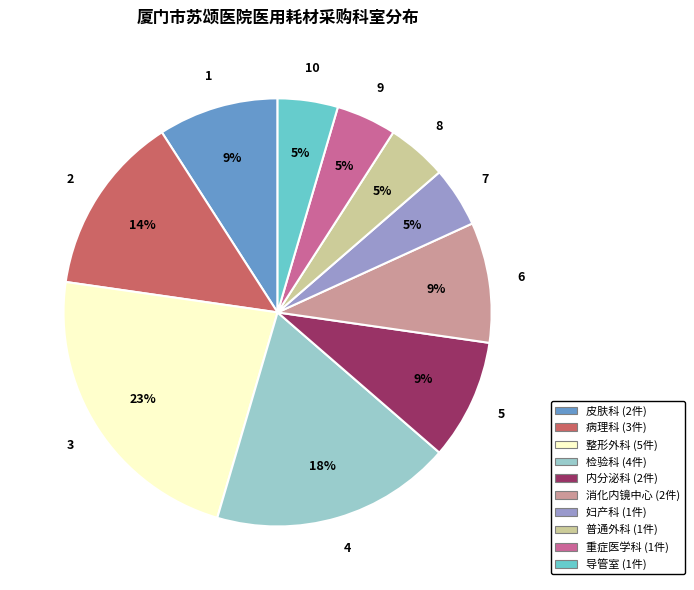

Count the number of slices in the pie.

10